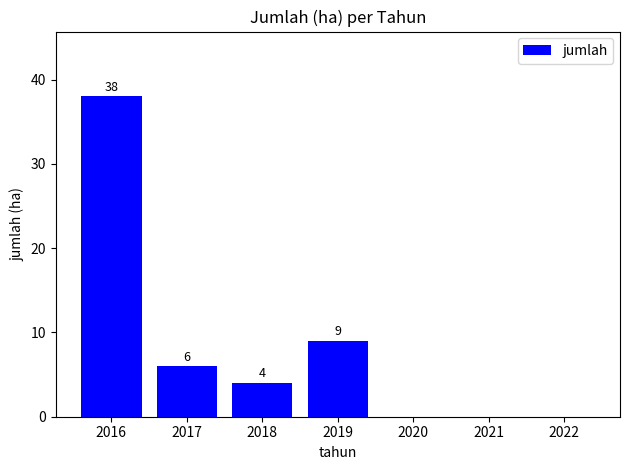

Reading left to right, extract all data points from this chart.

2016=38	2017=6	2018=4	2019=9	2020=0	2021=0	2022=0